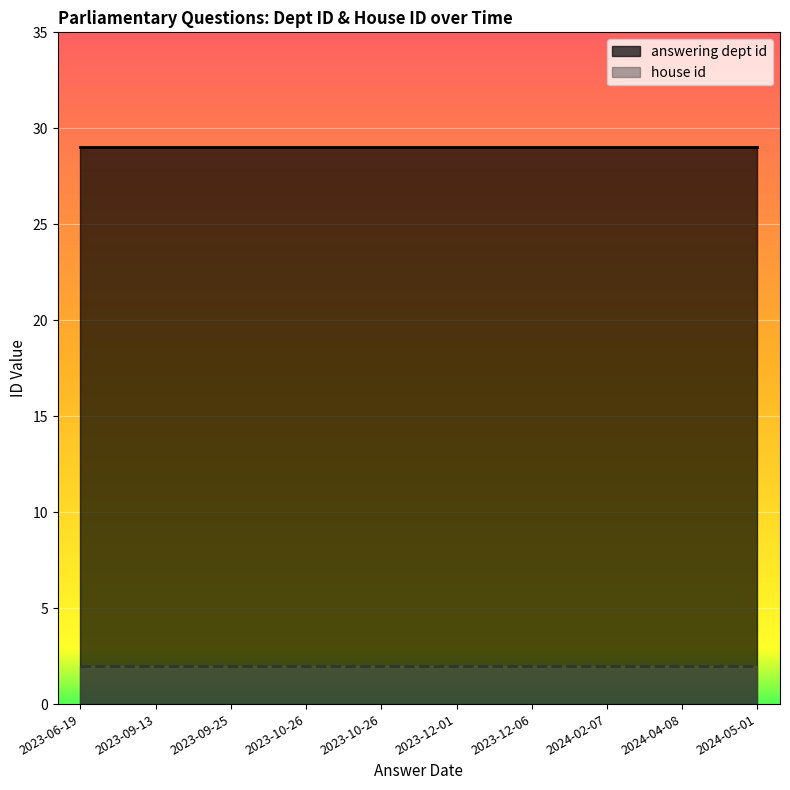

Count the number of data series in this chart.

2